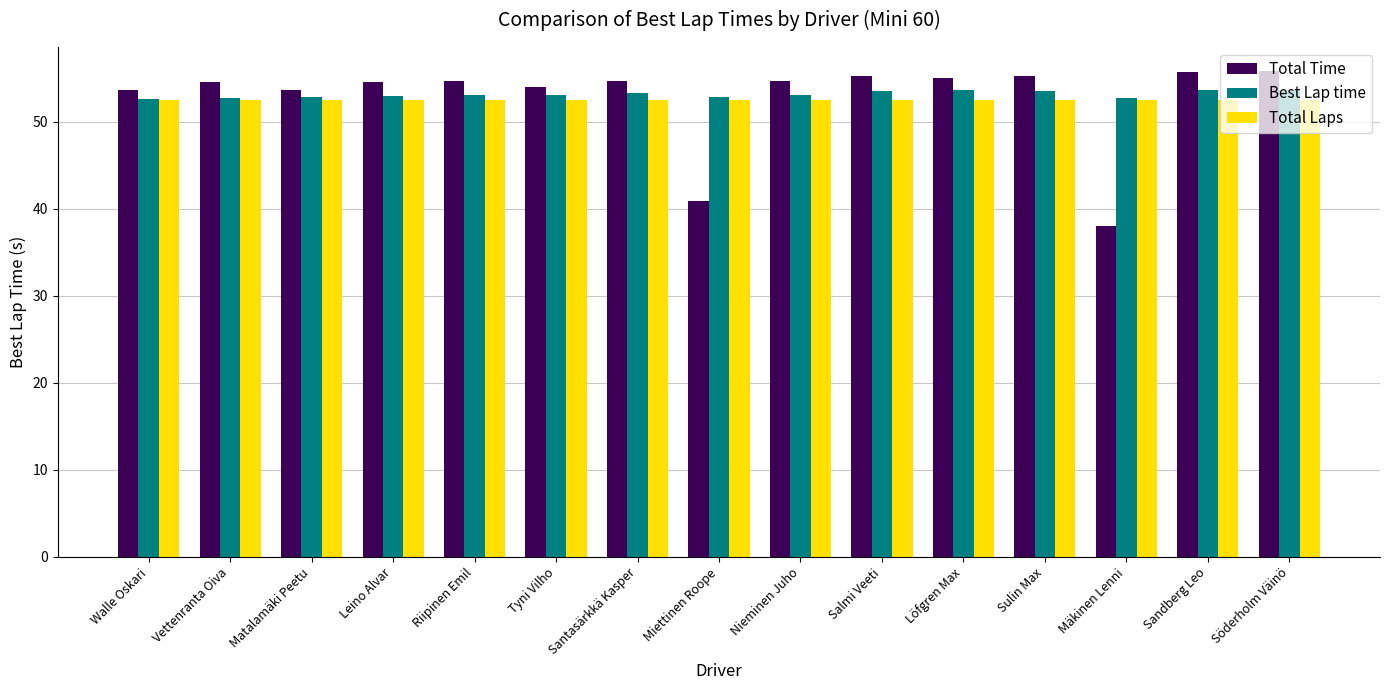

Is the value of Total Laps at Söderholm Väinö greater than the value of Total Time at Söderholm Väinö?

No